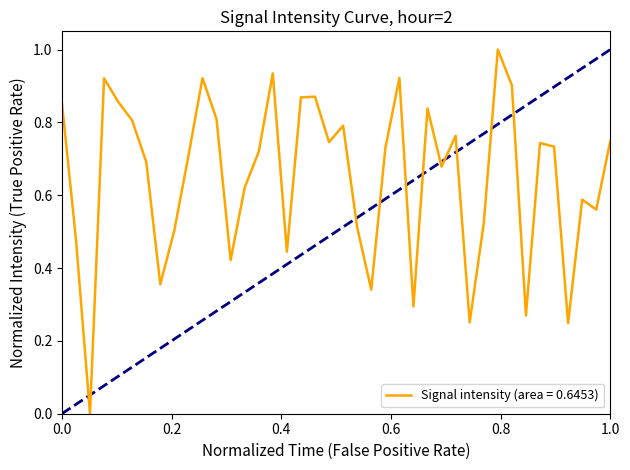

What is the greatest value displayed?

1.0